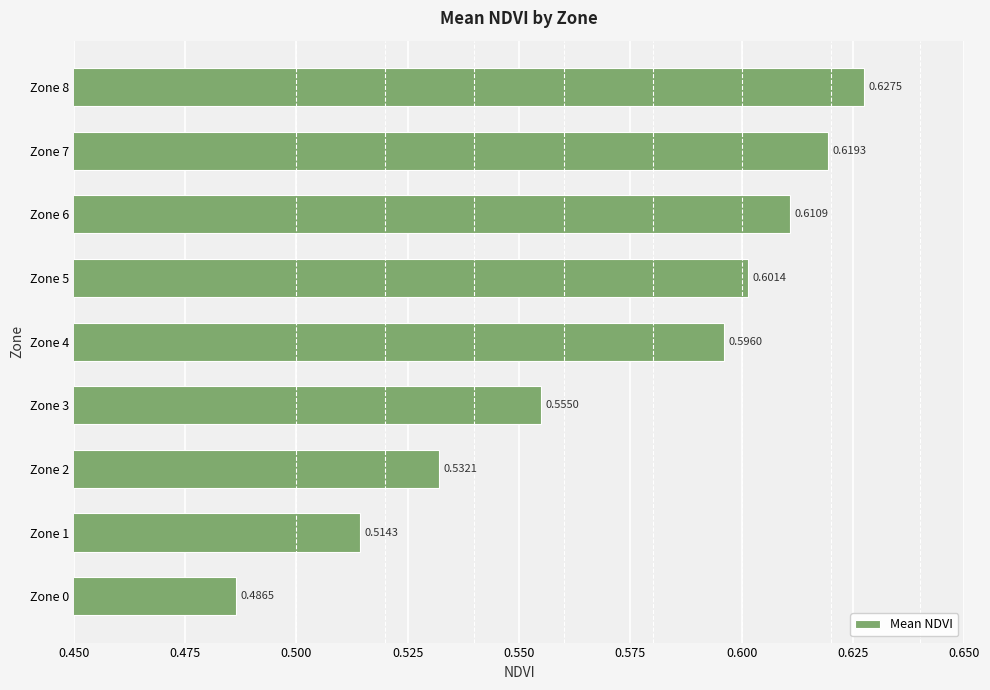

What is the sum of all values?

5.1